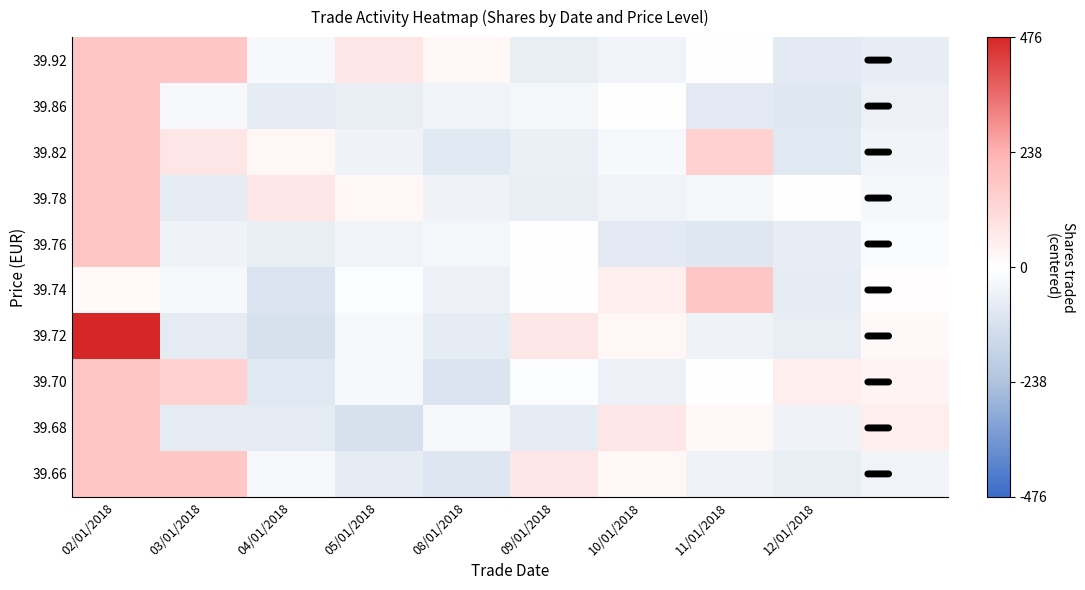

Which series has the widest spread of values?

39.72